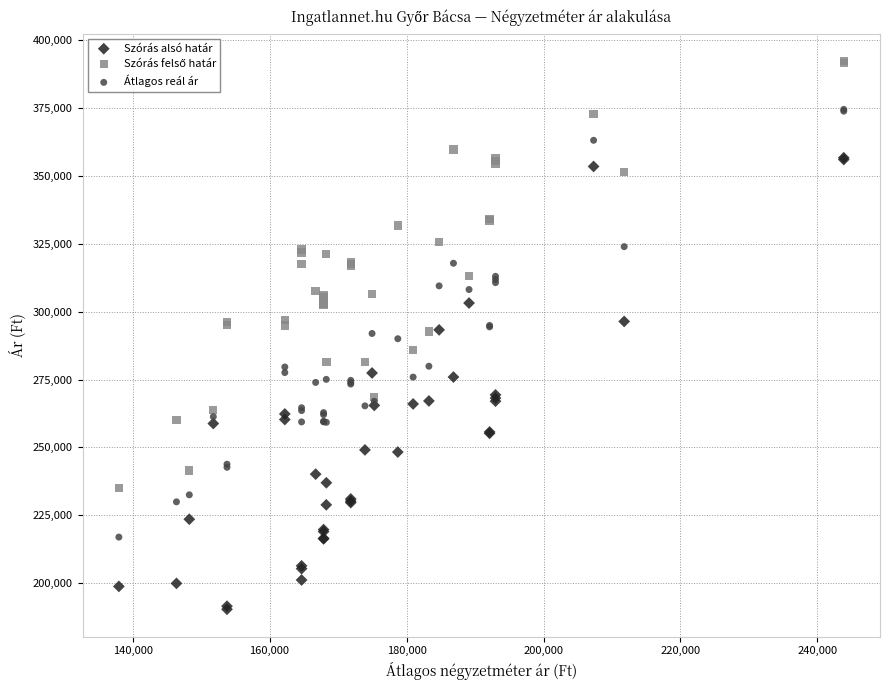

What is the X range (max minus min) for the scatter plot?

105841